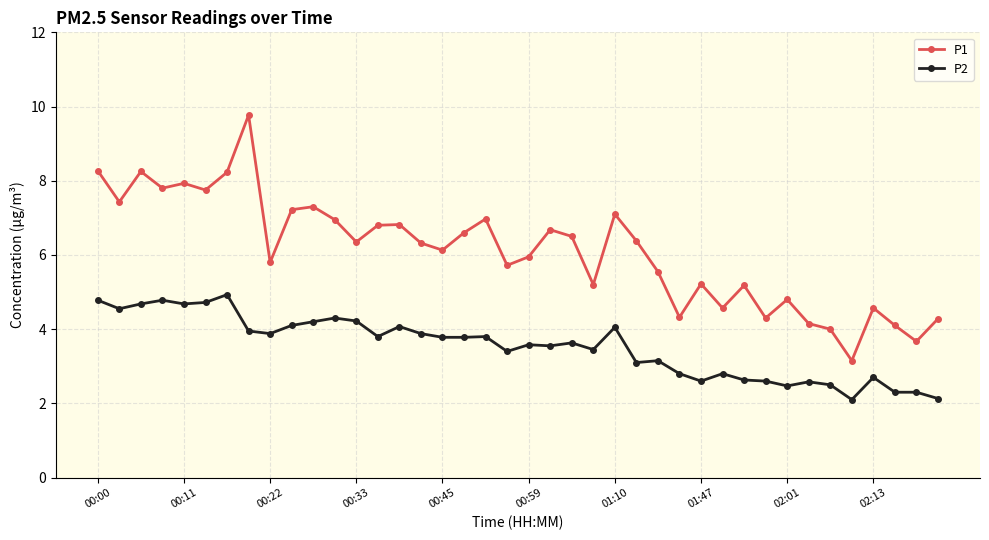

What is the value of the P2 point at the 7th from the left?

4.9